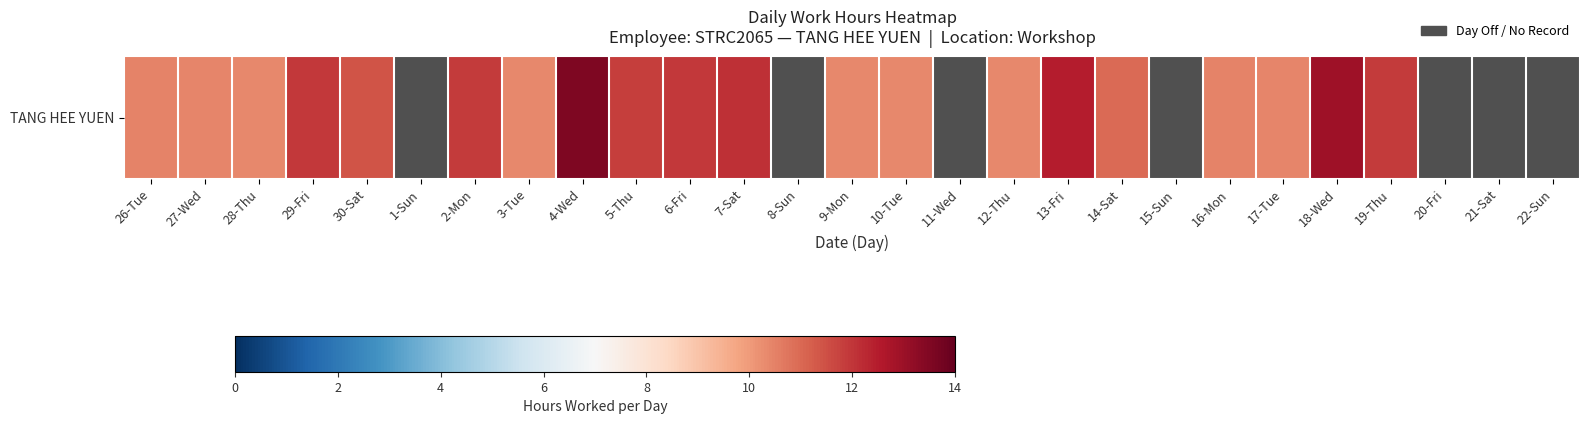

The value at 19-Thu is 11.9. True or false?

True